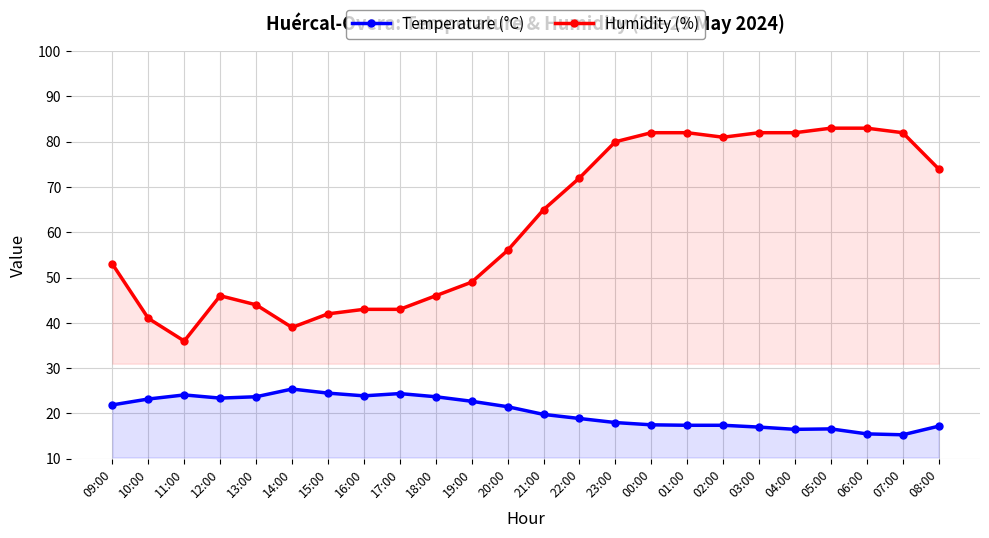

What is the value of the Temperature (°C) point at the 13th from the left?

19.8